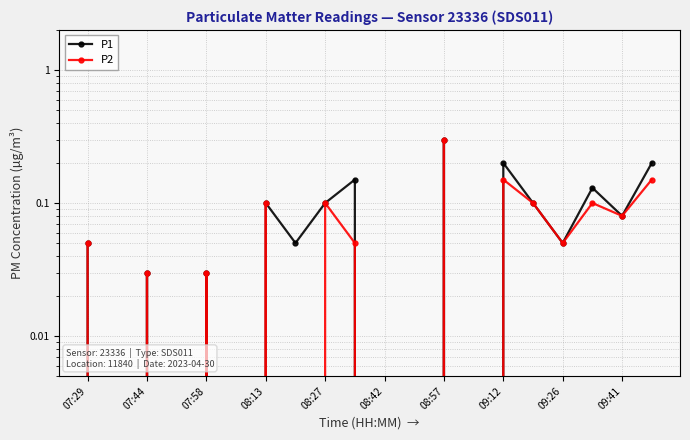

How many interior local peaks does the P2 series have?

7